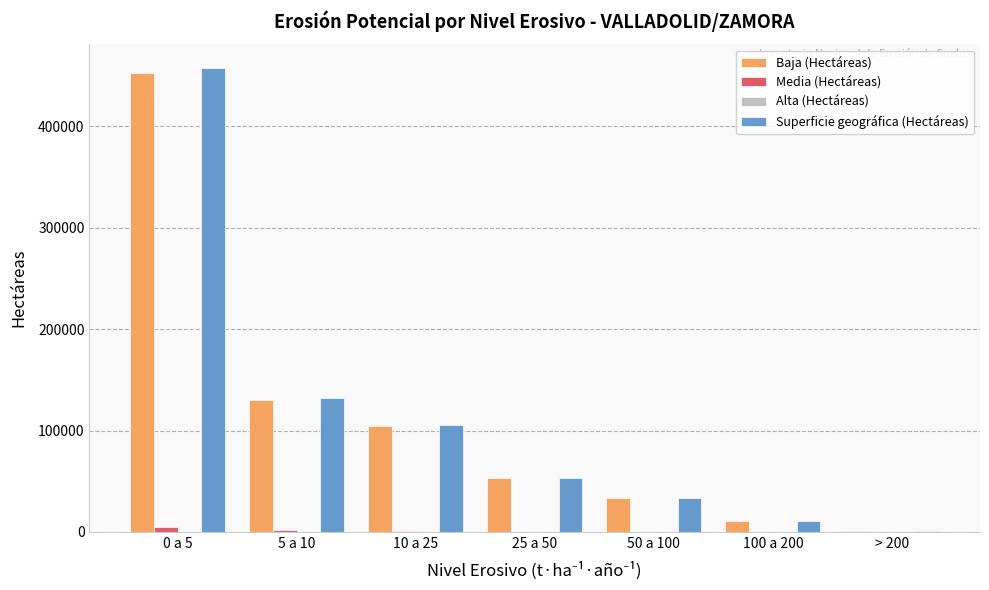

What value does the Baja (Hectáreas) series have at 0 a 5?

453161.2